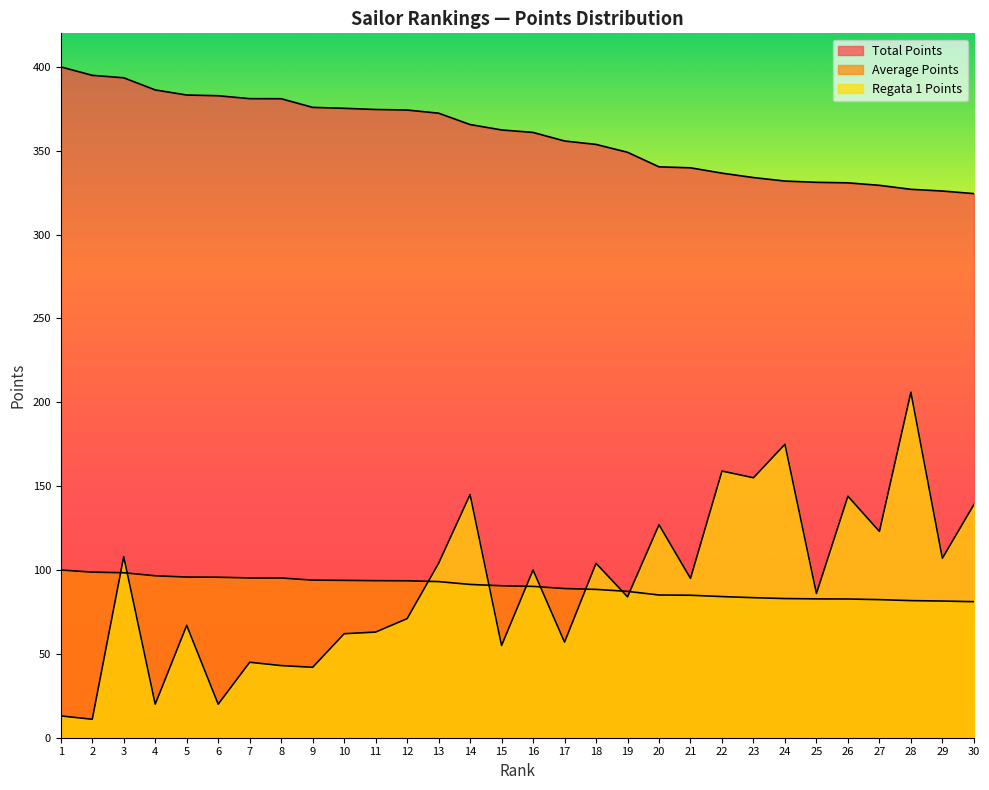

What value does the Total Points series have at 26?

330.9